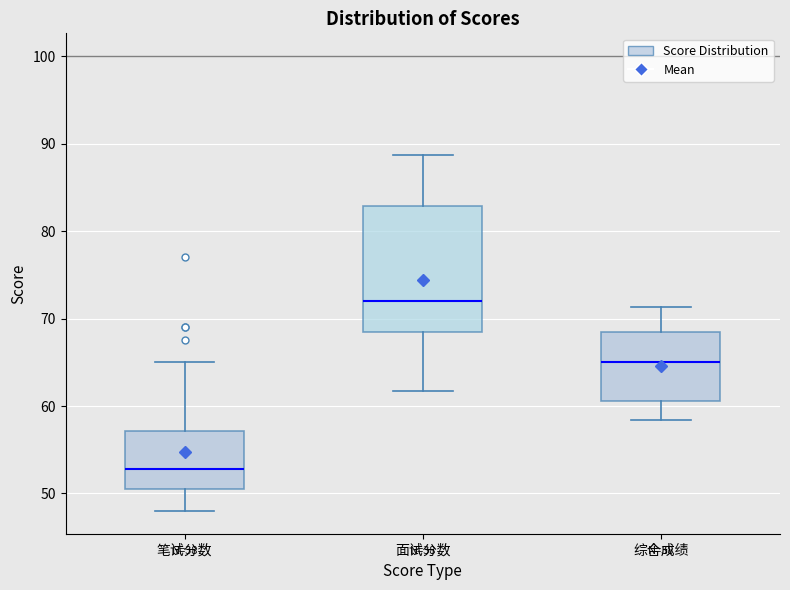

Reading left to right, read every box against the y-axis: the position of its median line, the range the box covers, and the ends of its whiskers. The values are not printed on the chart, so give them approximately, as read against the axis.

笔试分数: median 53, box 51 to 57, whiskers 48 to 65
面试分数: median 72, box 68 to 83, whiskers 62 to 89
综合成绩: median 65, box 61 to 68, whiskers 58 to 71